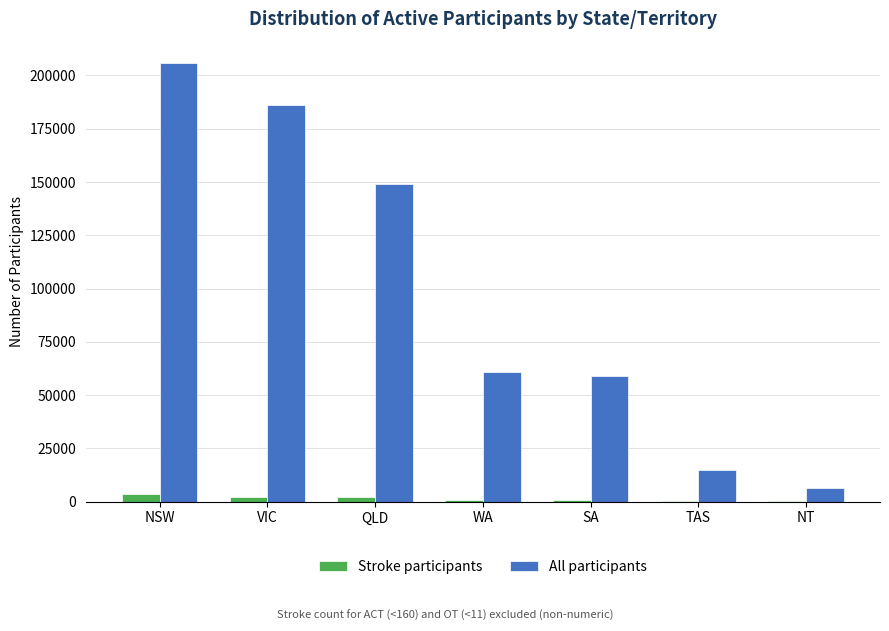

What is the maximum value for All participants?

205597